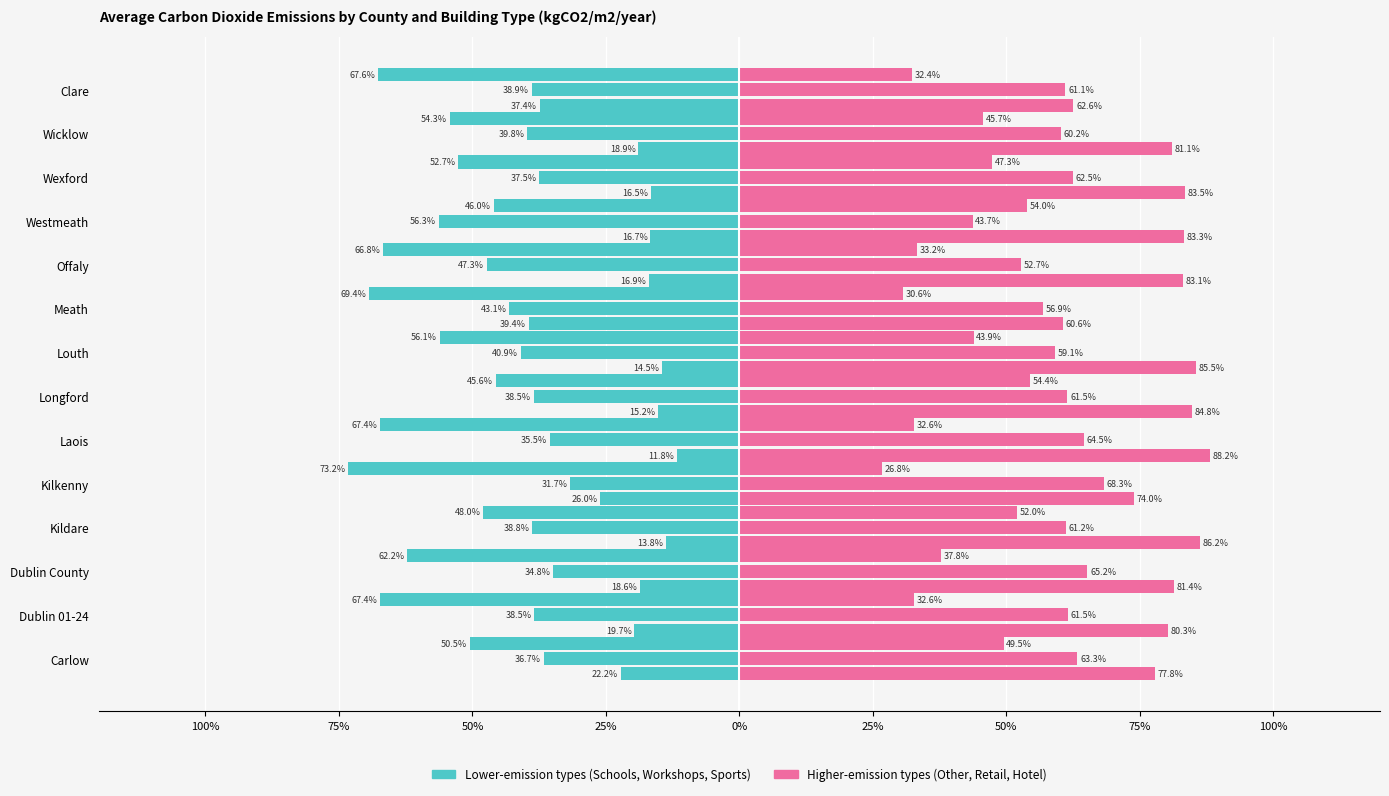

Is it true that Schools and colleges equals -16.1 at 100%?

False